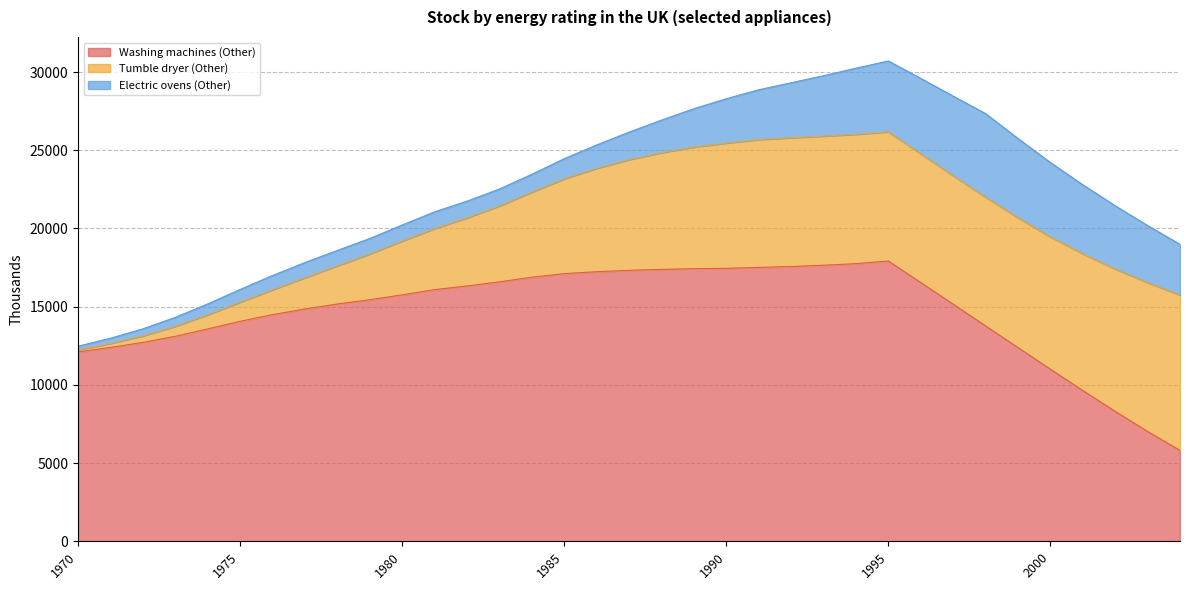

List the series in order of their peak value, highest first.

Washing machines (Other), Tumble dryer (Other), Electric ovens (Other)